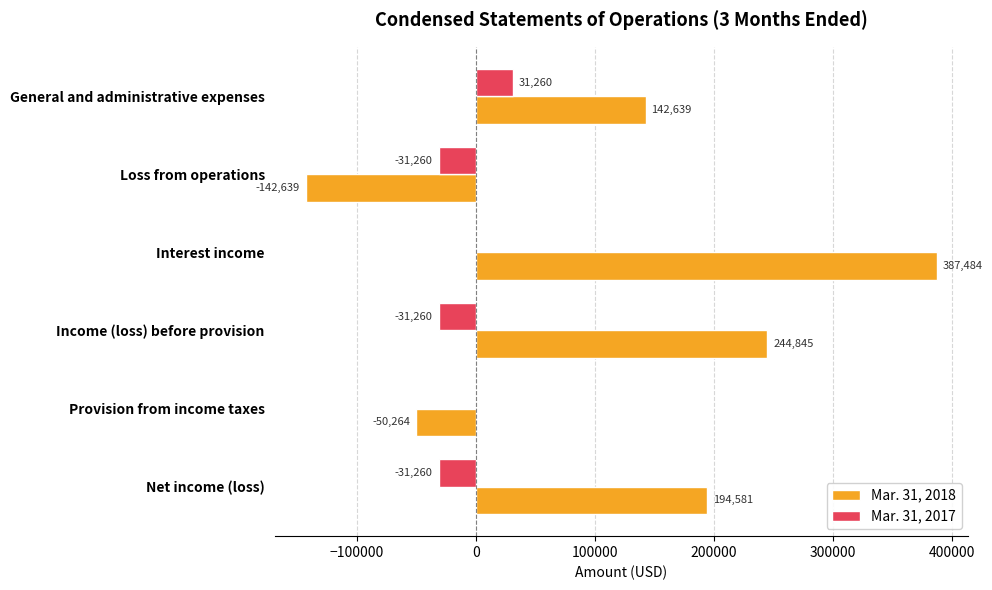

At which label does Mar. 31, 2017 reach its peak?

General and administrative expenses